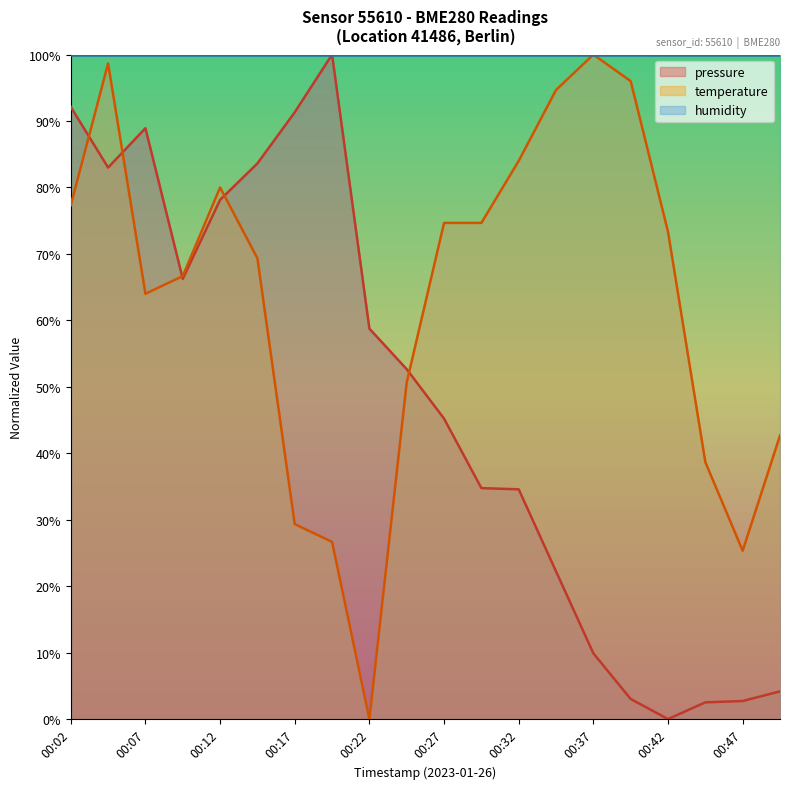

Between 00:37 and 00:44, which series saw the biggest shift?

temperature